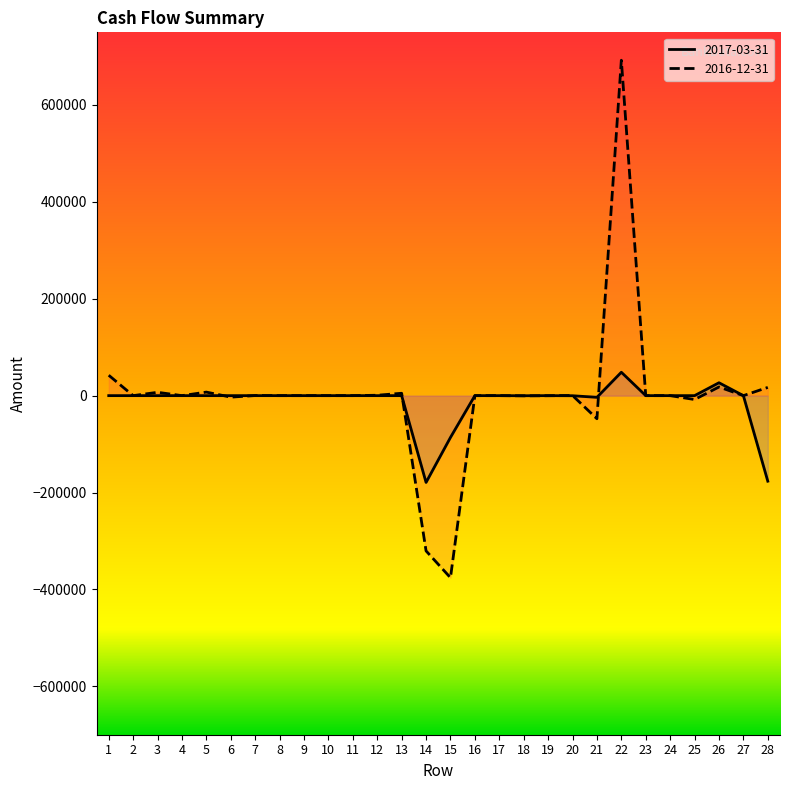

Where is 2016-12-31 nearest to the value 158250?

1